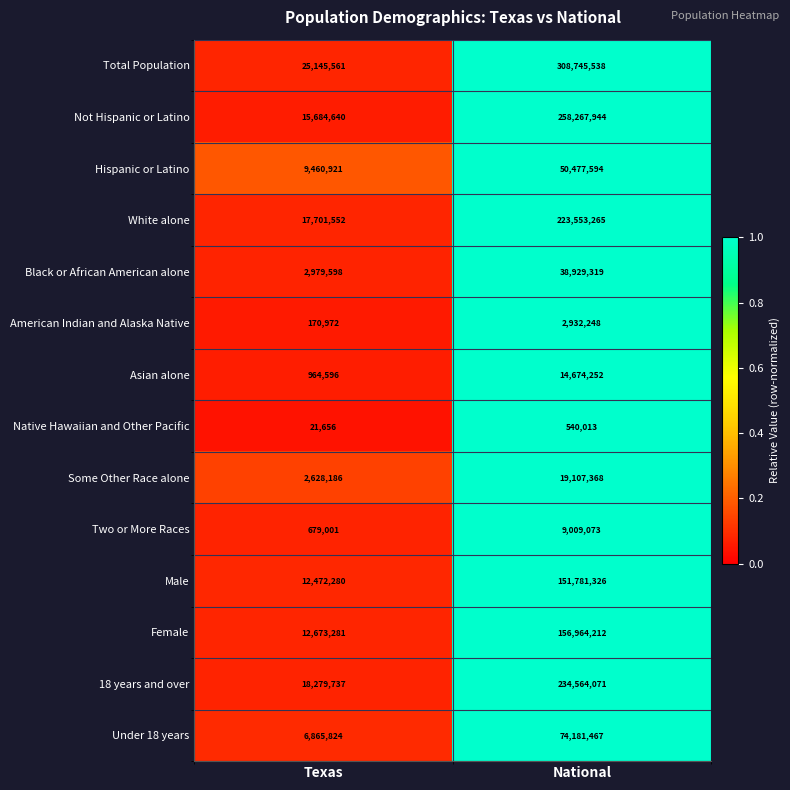

Which series changed the most between Texas and National?

Total Population